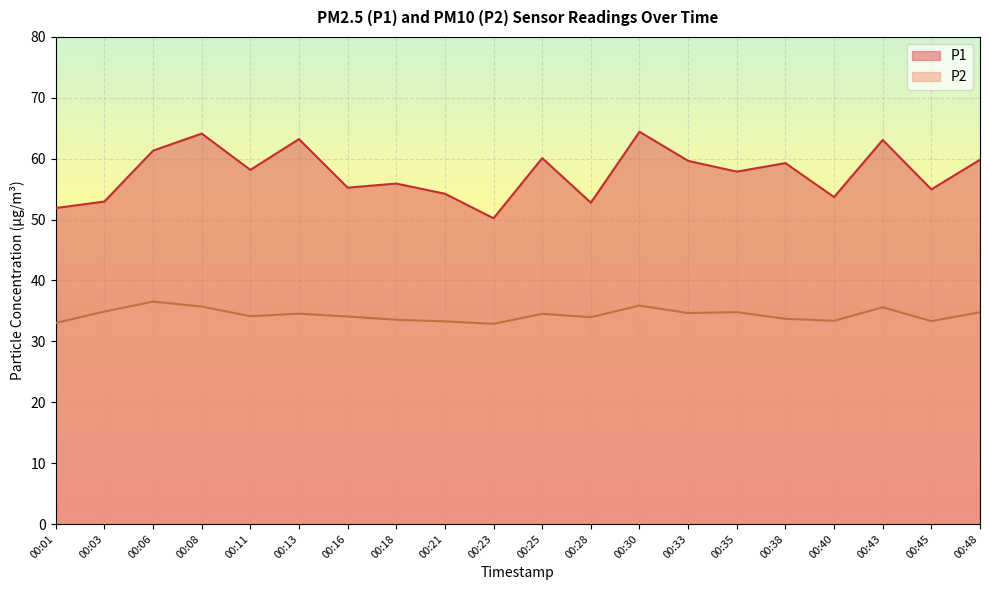

How many lines are shown in the chart?

2